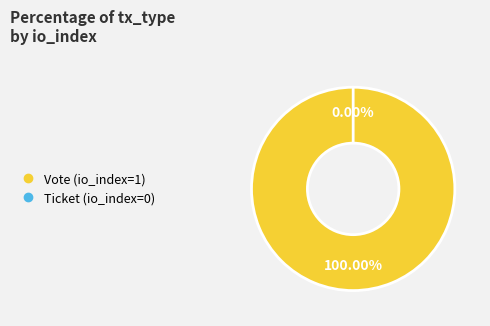

Which slice is the largest?

Vote (io_index=1)